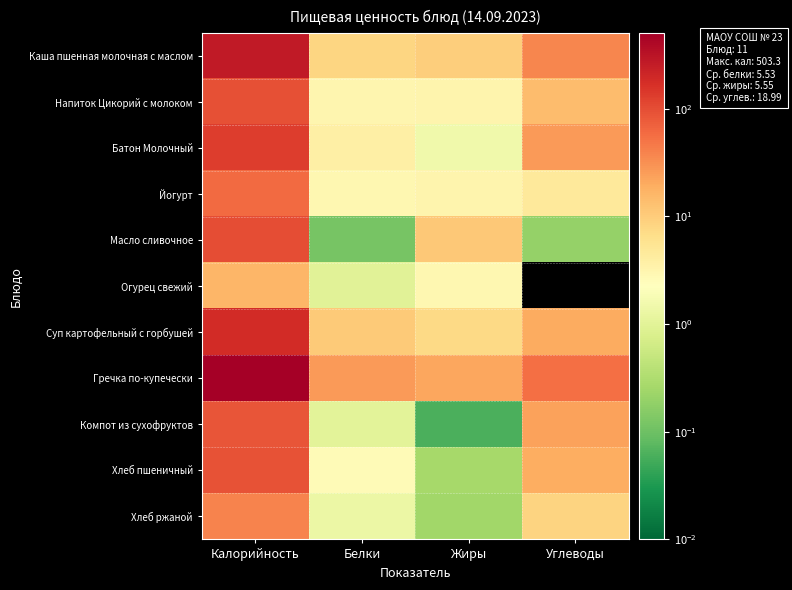

Which series has the largest range (max minus min)?

Гречка по-купечески